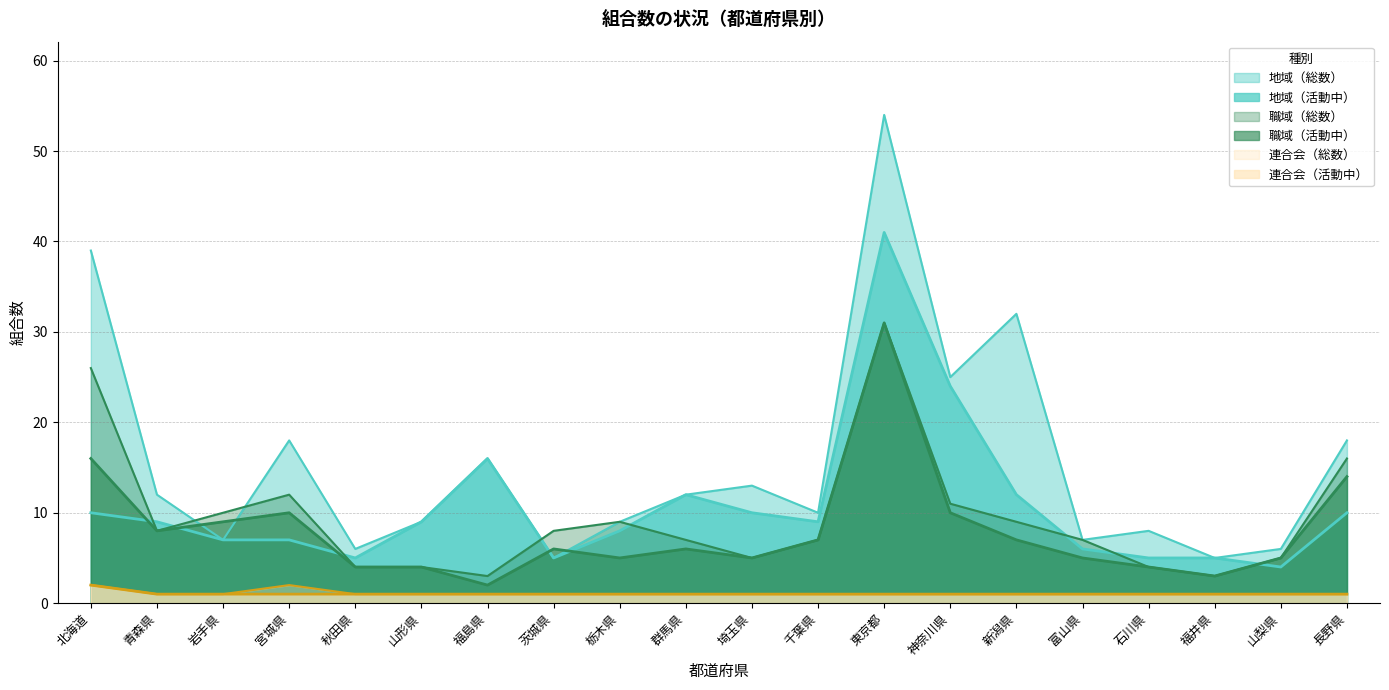

List the series in order of their peak value, lowest first.

連合会（総数）, 連合会（活動中）, 職域（総数）, 職域（活動中）, 地域（活動中）, 地域（総数）